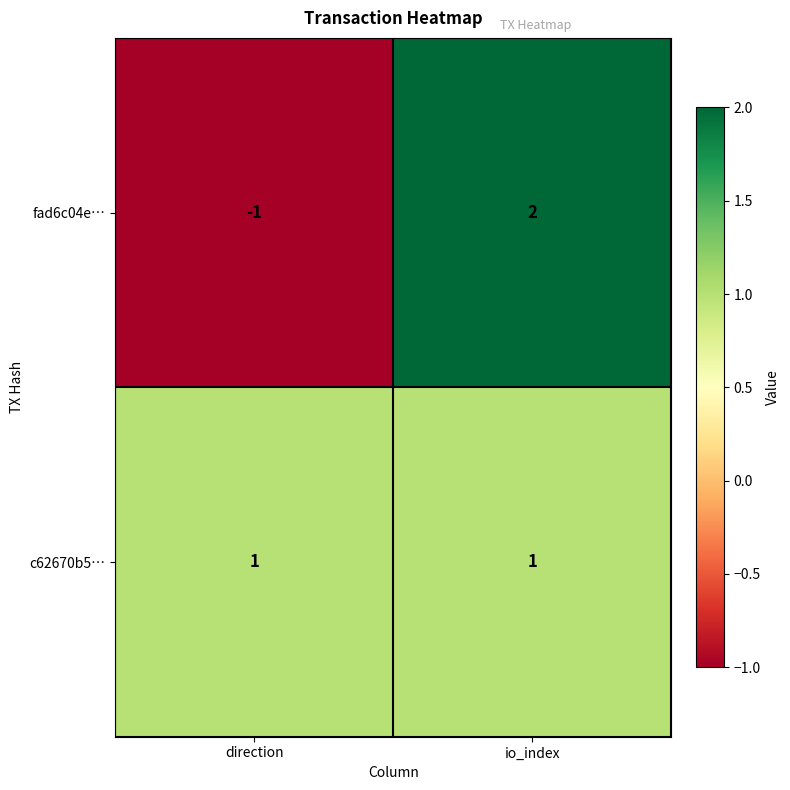

Reading left to right, what are all the values shown in this chart?

fad6c04e…: -1	2
c62670b5…: 1	1